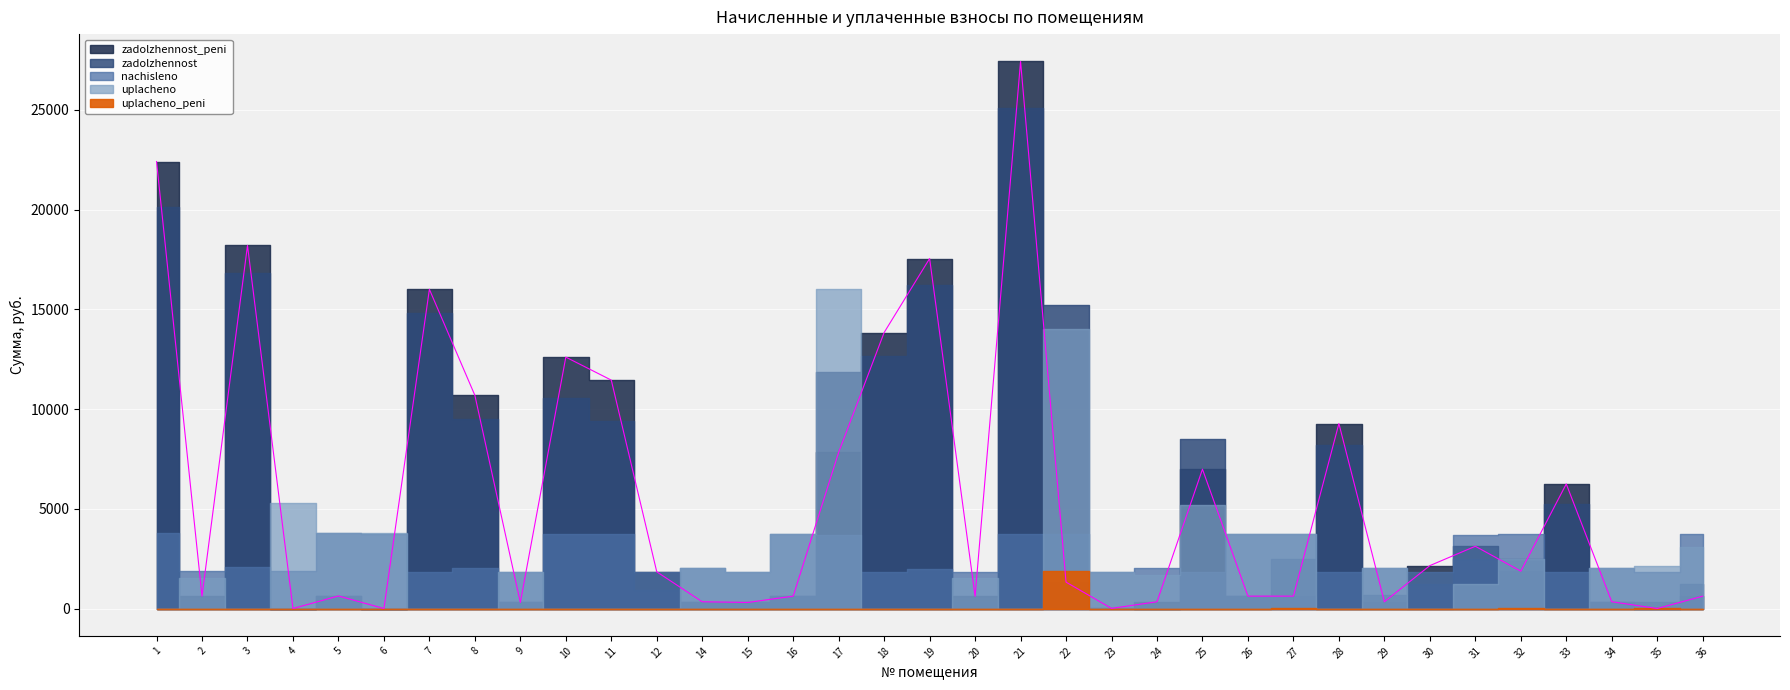

What are all the series names shown in the legend?

zadolzhennost, nachisleno, uplacheno, zadolzhennost_peni, uplacheno_peni